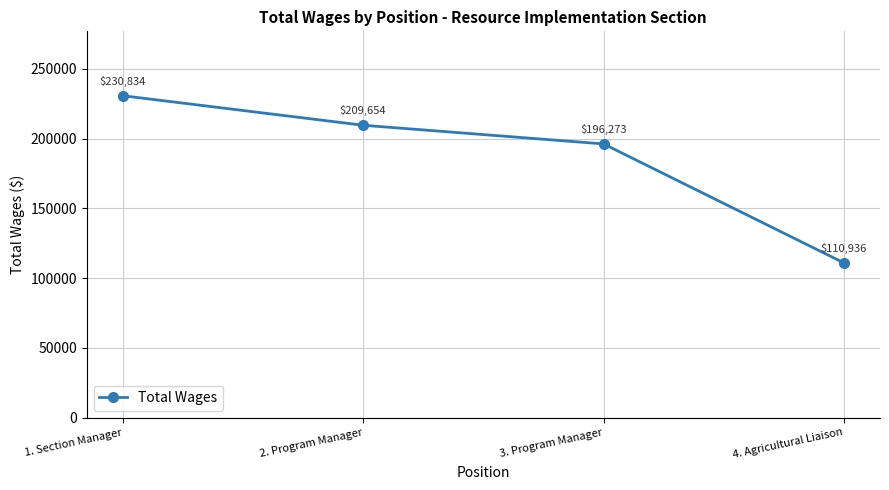

Where does the data first go above 209654?

1. Section Manager